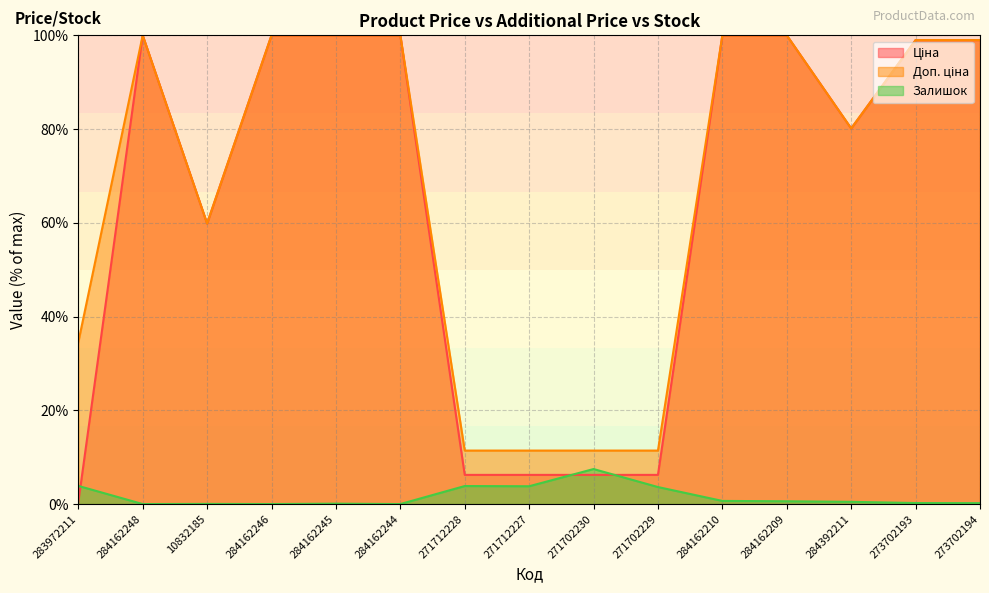

At which category is the sum across all series the highest?

284162210